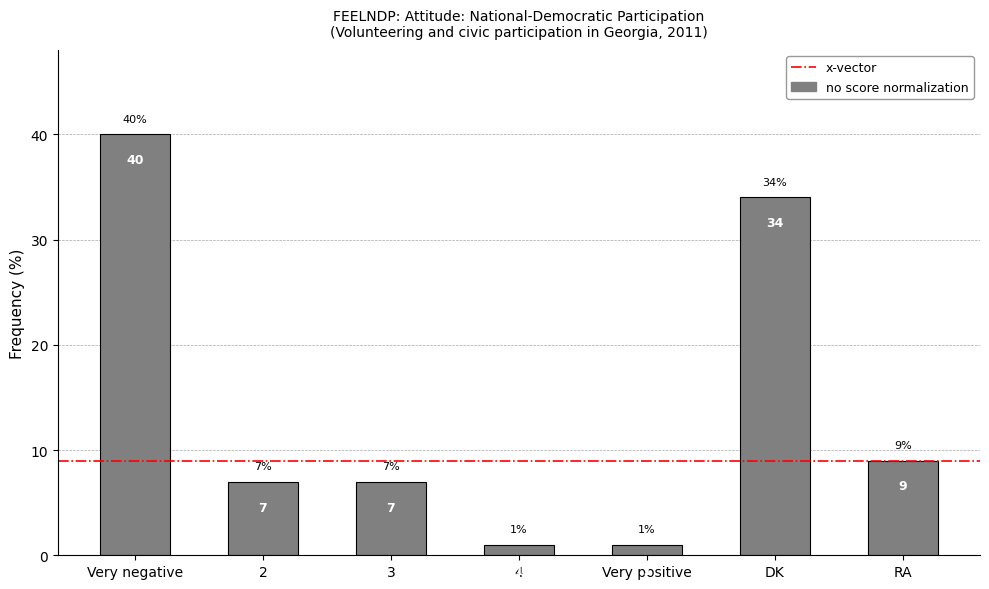

How many bars are there in total?

7